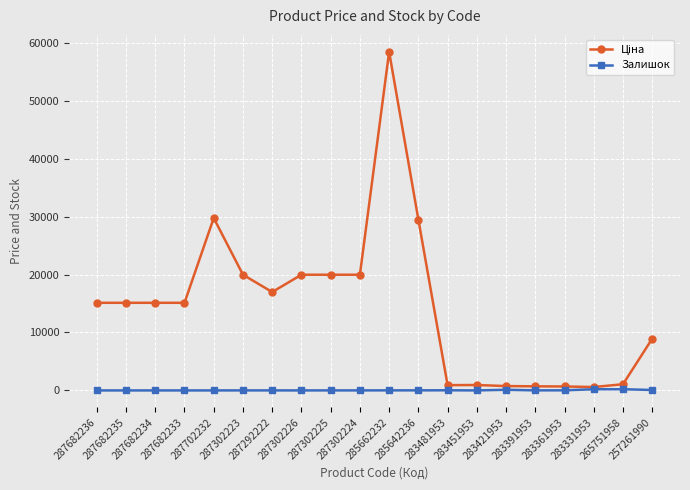

What is the greatest value displayed?

58426.5